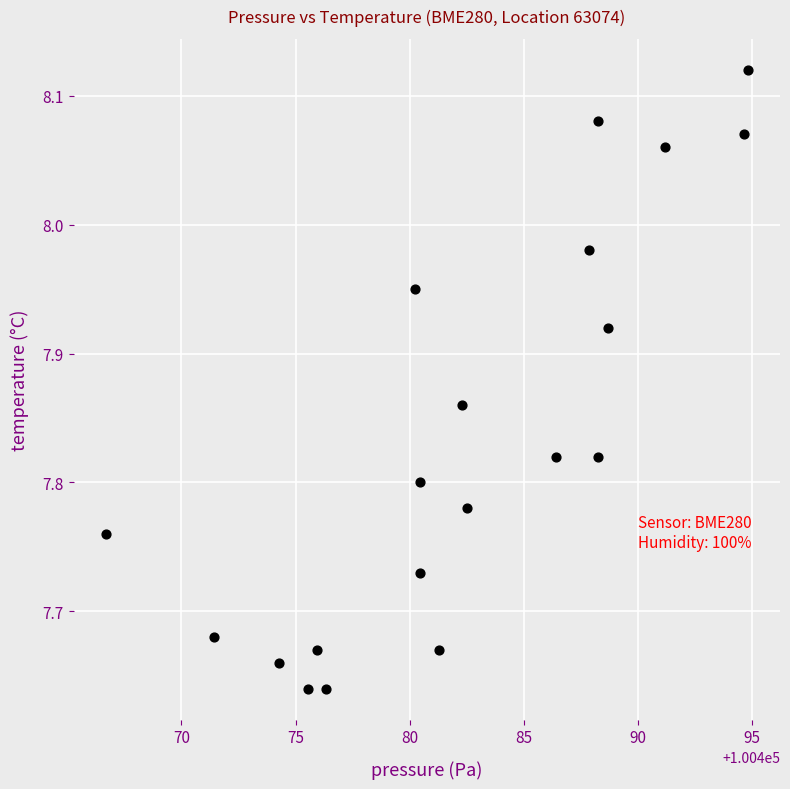

What is the range of Y values (max minus min)?

0.5